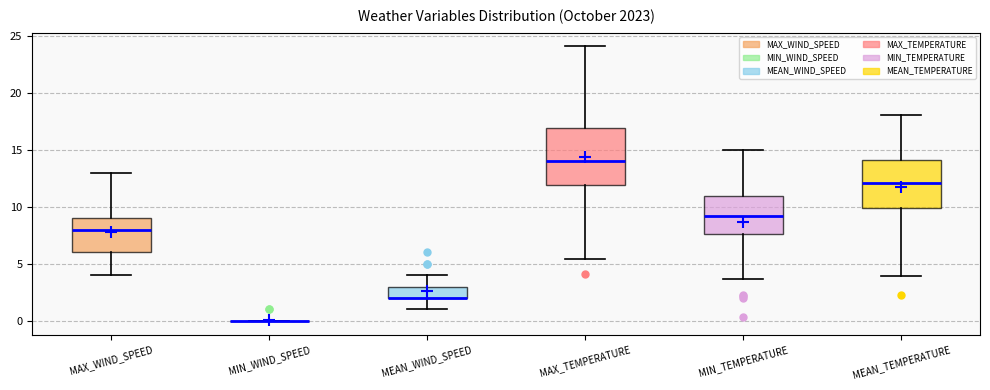

Reading left to right, transcribe this box plot: for each box, give where its median line is, the range the box spans, and where its two whiskers end, as read against the y-axis. The values are not printed on the chart, so give them approximately, as read against the axis.

MAX_WIND_SPEED: median 8.0, box 6.0 to 9.0, whiskers 4.0 to 13.0
MIN_WIND_SPEED: box collapsed to a line at 0.0, whiskers 0.0 to 0.0
MEAN_WIND_SPEED: median 2.0 (drawn on the box's lower edge), box 2.0 to 3.0, whiskers 1.0 to 4.0
MAX_TEMPERATURE: median 14.0, box 12.0 to 17.0, whiskers 5.5 to 24.0
MIN_TEMPERATURE: median 9.0, box 7.5 to 11.0, whiskers 3.5 to 15.0
MEAN_TEMPERATURE: median 12.0, box 10.0 to 14.0, whiskers 4.0 to 18.0